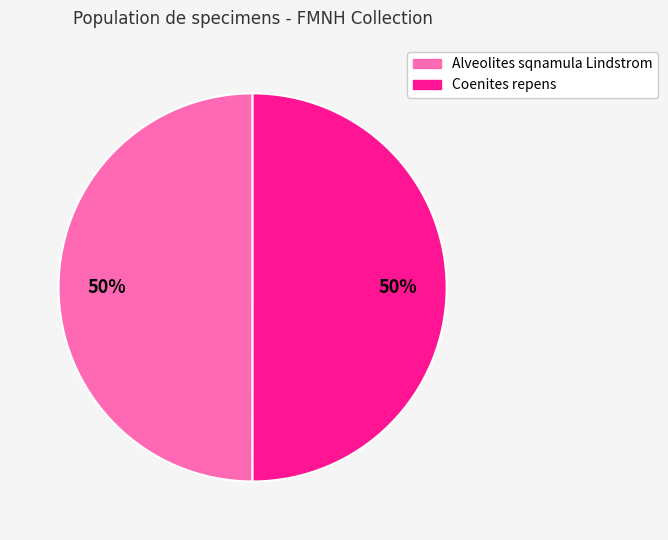

Approximately how many times larger is the value at Coenites repens compared to Alveolites sqnamula Lindstrom?

1.0